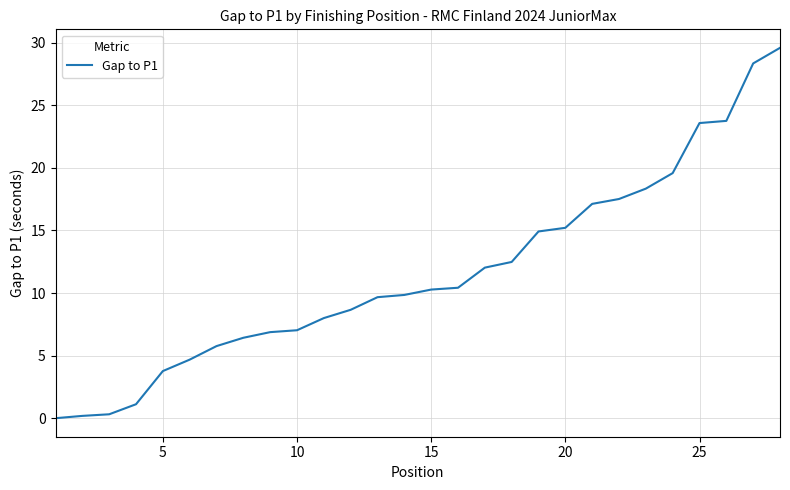

What is the maximum value shown in the chart?

29.6